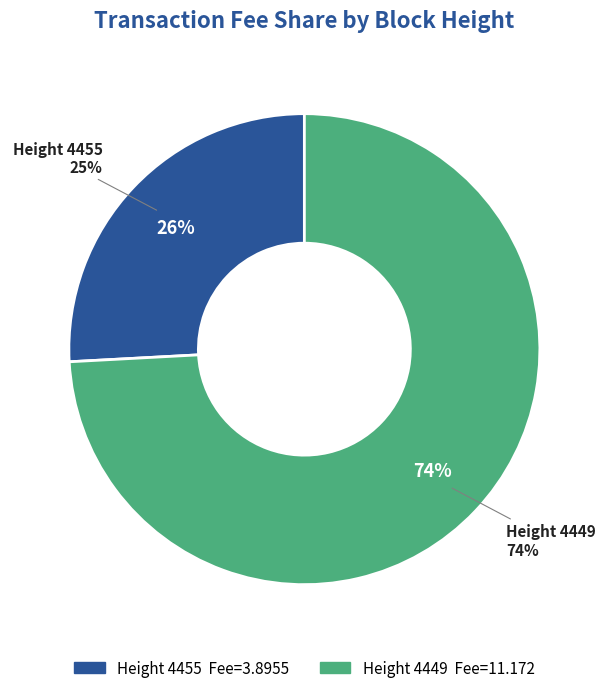

True or false: 4455 accounts for 26% of the total.

True